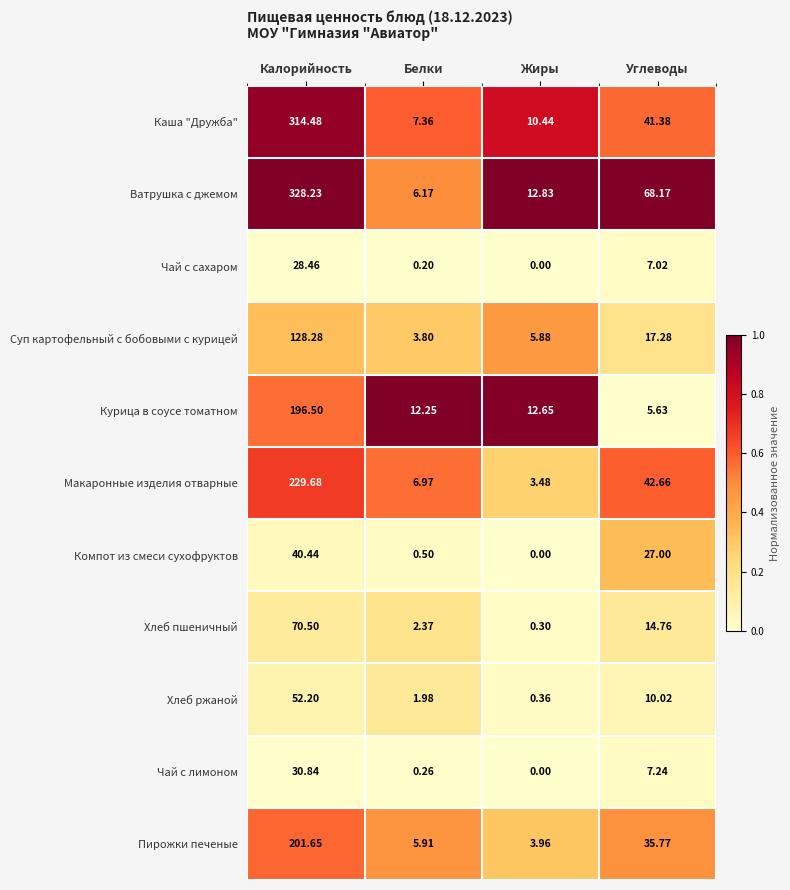

At Углеводы, list the series in order from smallest to largest.

Курица в соусе томатном, Чай с сахаром, Чай с лимоном, Хлеб ржаной, Хлеб пшеничный, Суп картофельный с бобовыми с курицей, Компот из смеси сухофруктов, Пирожки печеные, Каша "Дружба", Макаронные изделия отварные, Ватрушка с джемом